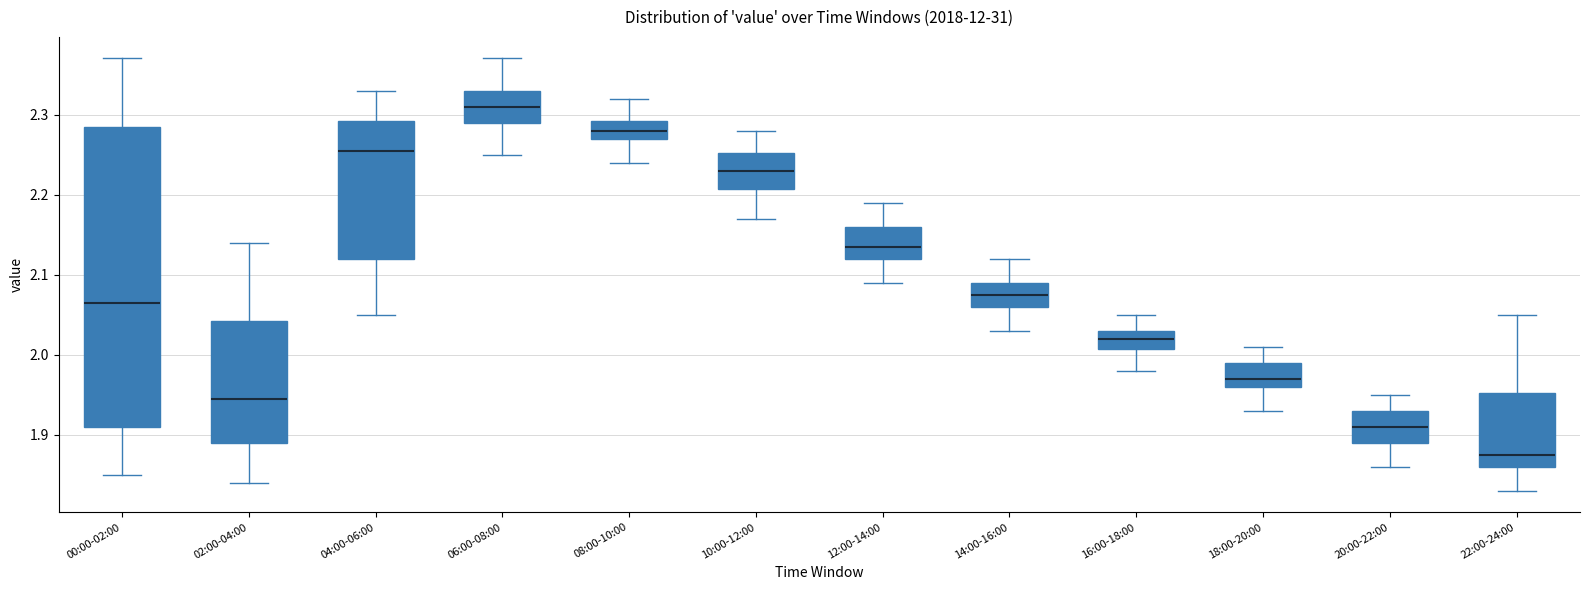

Reading left to right, read every box against the y-axis: the position of its median line, the range the box covers, and the ends of its whiskers. The values are not printed on the chart, so give them approximately, as read against the axis.

00:00-02:00: median 2.07, box 1.91 to 2.29, whiskers 1.85 to 2.37
02:00-04:00: median 1.95, box 1.89 to 2.04, whiskers 1.84 to 2.14
04:00-06:00: median 2.26, box 2.12 to 2.29, whiskers 2.05 to 2.33
06:00-08:00: median 2.31, box 2.29 to 2.33, whiskers 2.25 to 2.37
08:00-10:00: median 2.28, box 2.27 to 2.29, whiskers 2.24 to 2.32
10:00-12:00: median 2.23, box 2.21 to 2.25, whiskers 2.17 to 2.28
12:00-14:00: median 2.14, box 2.12 to 2.16, whiskers 2.09 to 2.19
14:00-16:00: median 2.08, box 2.06 to 2.09, whiskers 2.03 to 2.12
16:00-18:00: median 2.02, box 2.01 to 2.03, whiskers 1.98 to 2.05
18:00-20:00: median 1.97, box 1.96 to 1.99, whiskers 1.93 to 2.01
20:00-22:00: median 1.91, box 1.89 to 1.93, whiskers 1.86 to 1.95
22:00-24:00: median 1.88, box 1.86 to 1.95, whiskers 1.83 to 2.05